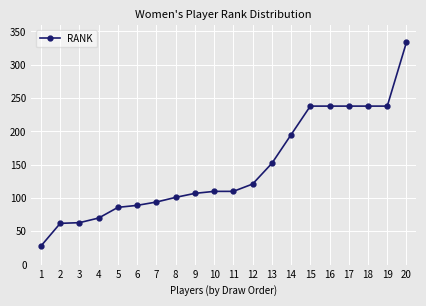

What is the ratio of the value at 20 to the value at 2?

5.4